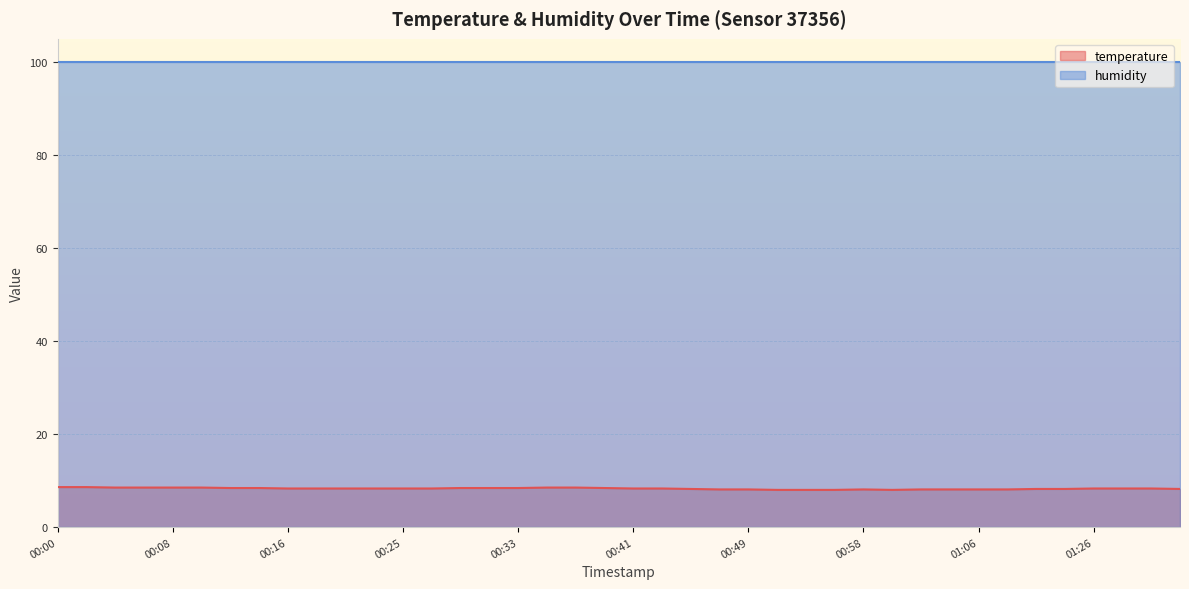

Does the chart display data point markers on the line(s)?

No